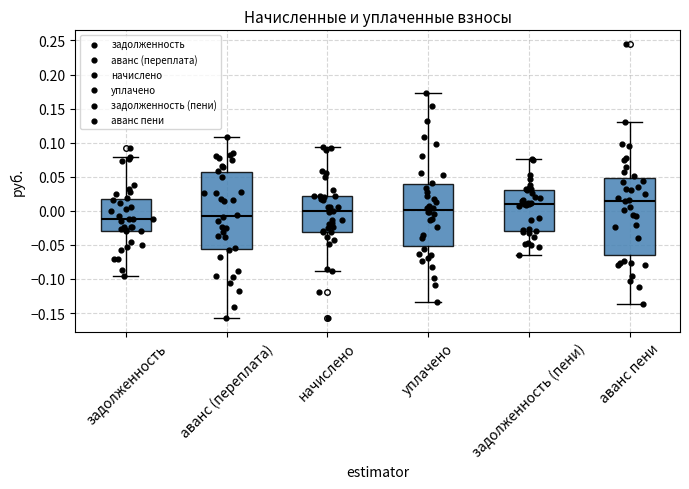

Reading left to right, read every box against the y-axis: the position of its median line, the range the box covers, and the ends of its whiskers. The values are not printed on the chart, so give them approximately, as read against the axis.

задолженность: median -0.010, box -0.030 to 0.020, whiskers -0.095 to 0.080
аванс (переплата): median -0.010, box -0.055 to 0.055, whiskers -0.155 to 0.110
начислено: median 0.000, box -0.030 to 0.020, whiskers -0.090 to 0.095
уплачено: median 0.000, box -0.050 to 0.040, whiskers -0.135 to 0.170
задолженность (пени): median 0.010, box -0.030 to 0.030, whiskers -0.065 to 0.075
аванс пени: median 0.015, box -0.065 to 0.050, whiskers -0.135 to 0.130